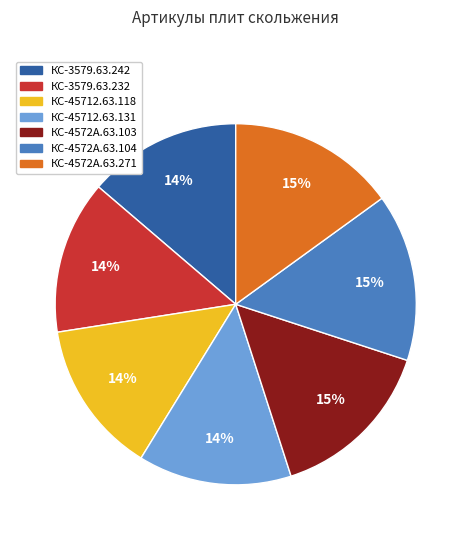

Do КС-45712.63.118 and КС-45712.63.131 together represent more than half of the pie?

No